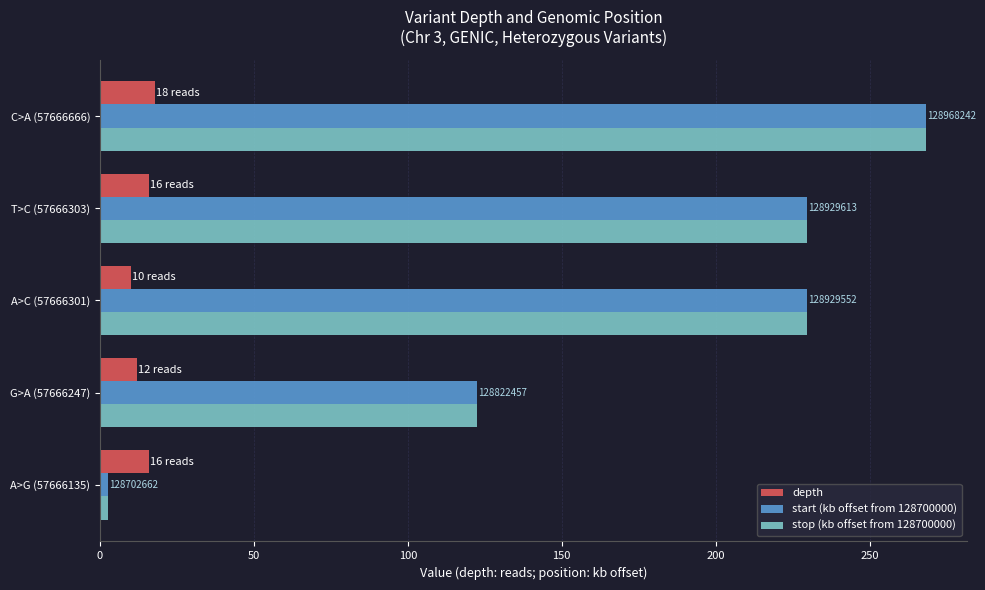

What is the sum of all start (kb offset from 128700000) values?

852.5